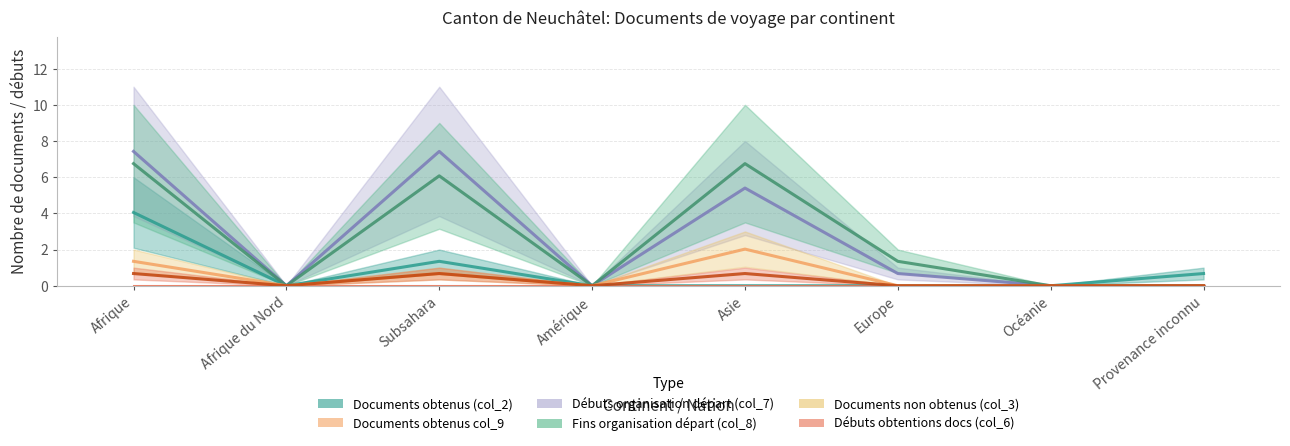

How many interior local peaks does the Débuts organisation départ (col_7) series have?

2